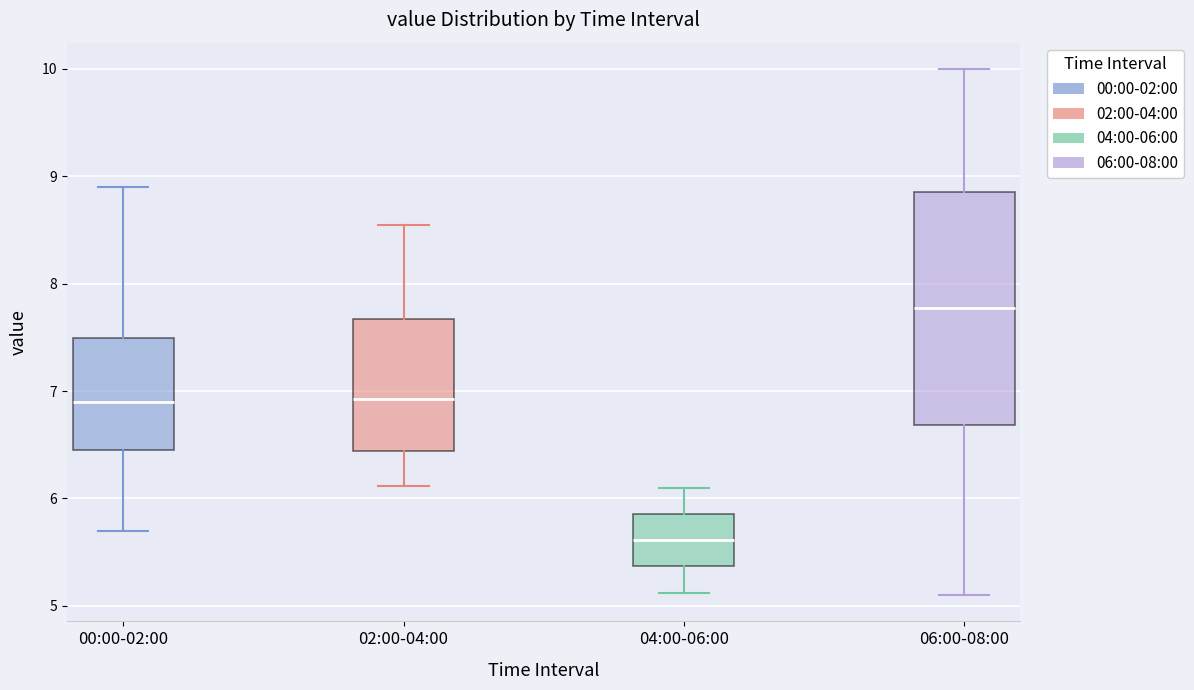

Reading left to right, read every box against the y-axis: the position of its median line, the range the box covers, and the ends of its whiskers. The values are not printed on the chart, so give them approximately, as read against the axis.

00:00-02:00: median 6.9, box 6.5 to 7.5, whiskers 5.7 to 8.9
02:00-04:00: median 6.9, box 6.4 to 7.7, whiskers 6.1 to 8.6
04:00-06:00: median 5.6, box 5.4 to 5.9, whiskers 5.1 to 6.1
06:00-08:00: median 7.8, box 6.7 to 8.9, whiskers 5.1 to 10.0